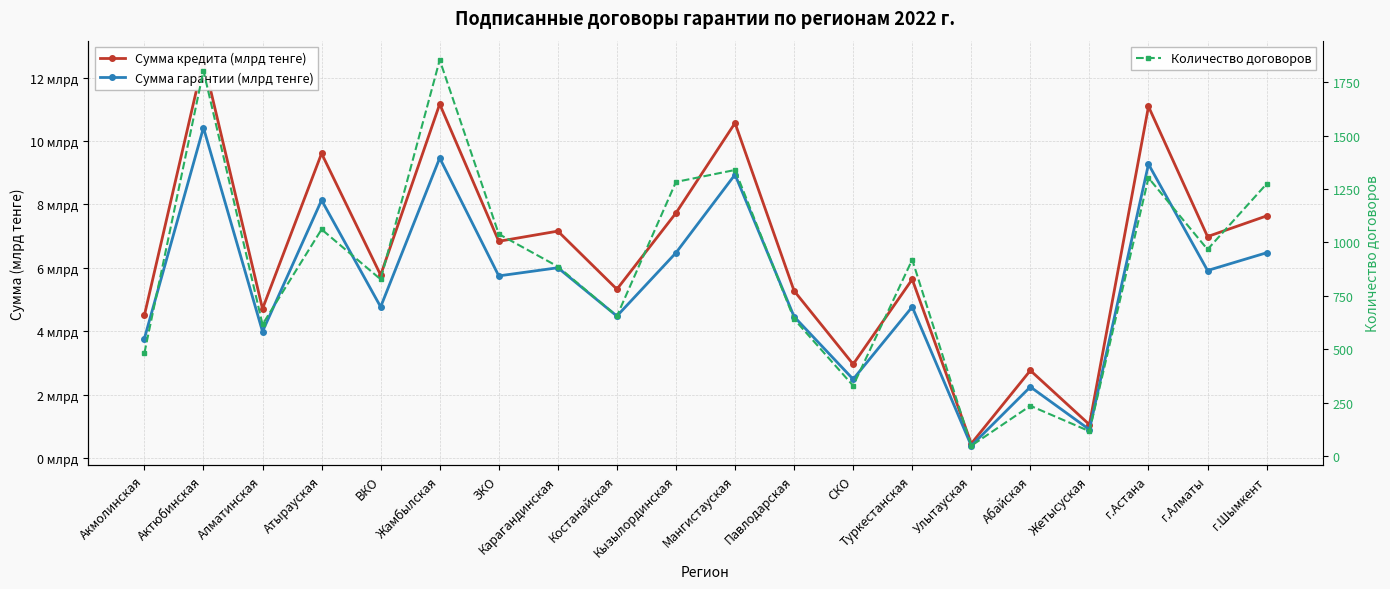

True or false: Сумма гарантии (млрд тенге) and Сумма кредита (млрд тенге) cross at least once.

False